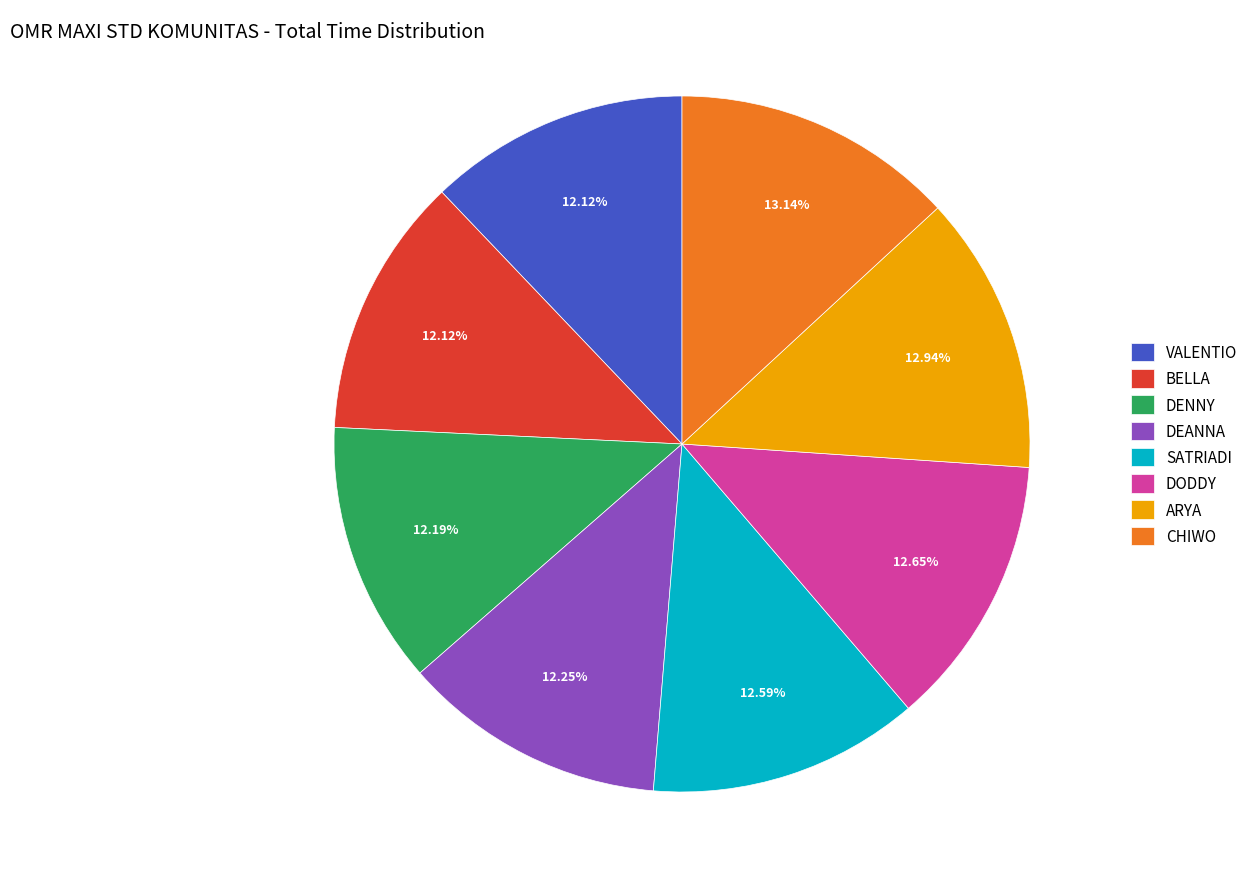

True or false: DENNY accounts for 12% of the total.

True